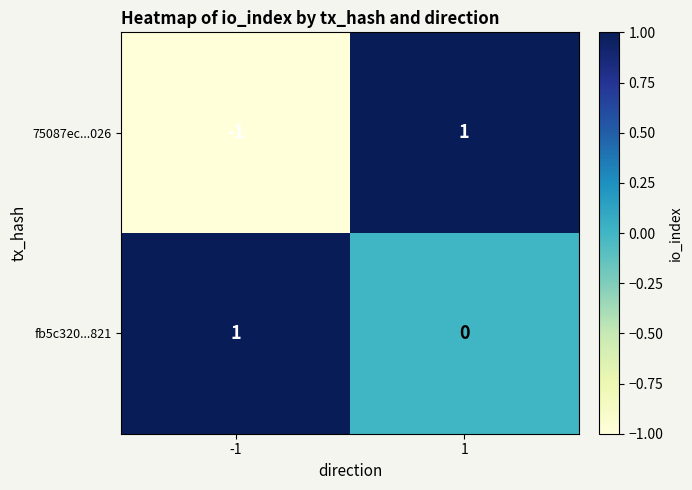

How many distinct data groups are displayed?

2